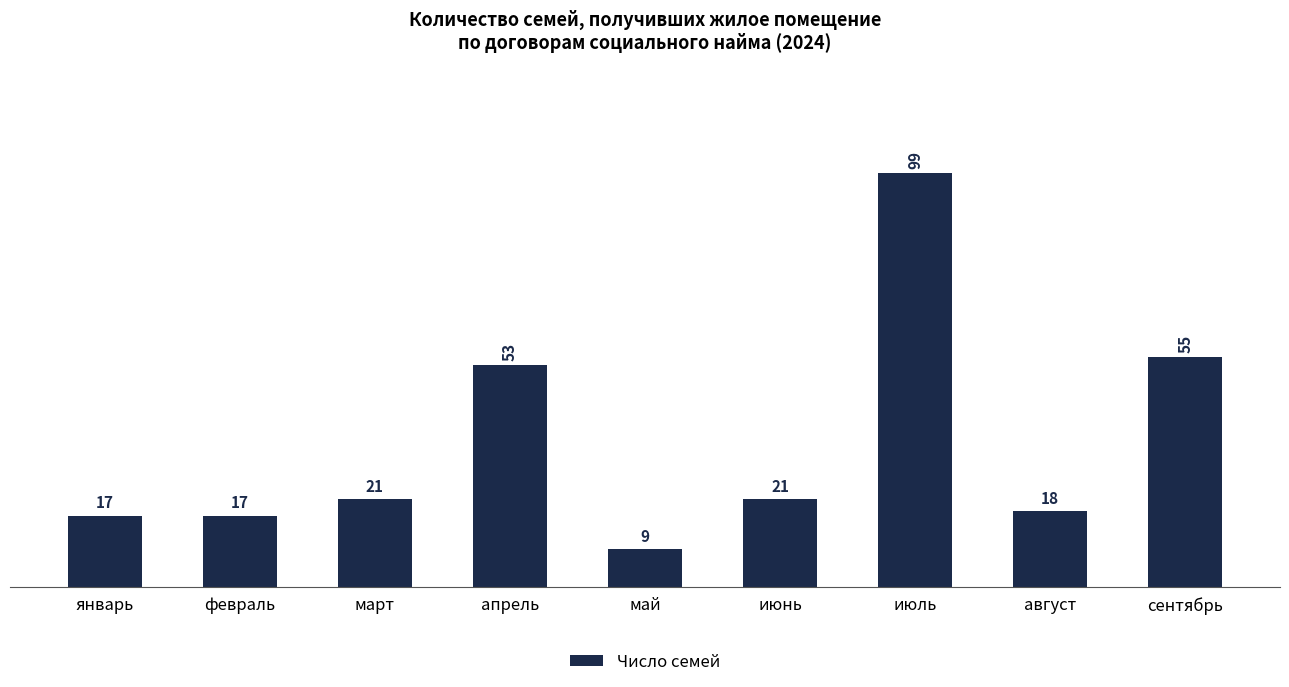

Which category has the lowest value across all series?

май